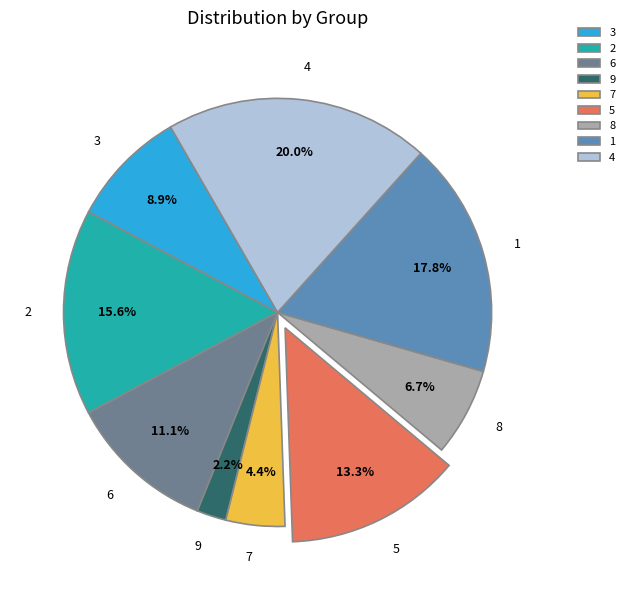

Does 2 account for over 50% of the chart?

No